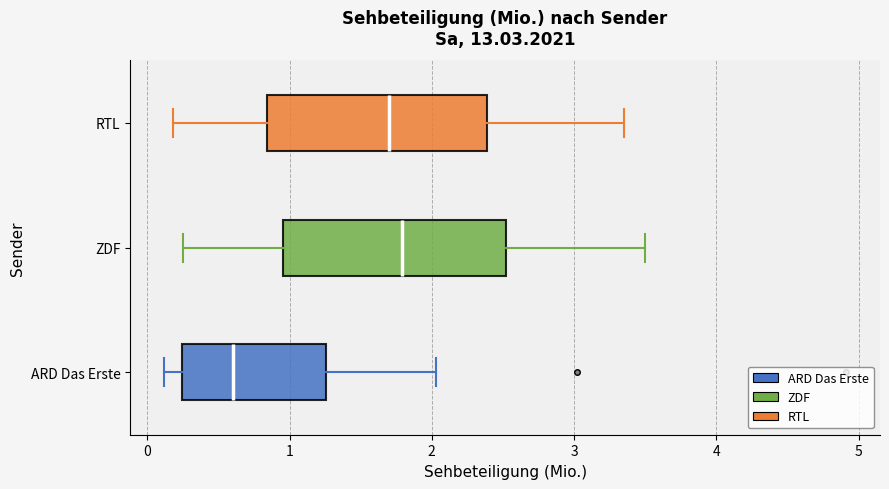

Reading bottom to top, read every box against the x-axis: the position of its median line, the range the box covers, and the ends of its whiskers. The values are not printed on the chart, so give them approximately, as read against the axis.

ARD Das Erste: median 0.6, box 0.2 to 1.3, whiskers 0.1 to 2.0
ZDF: median 1.8, box 1.0 to 2.5, whiskers 0.3 to 3.5
RTL: median 1.7, box 0.8 to 2.4, whiskers 0.2 to 3.4